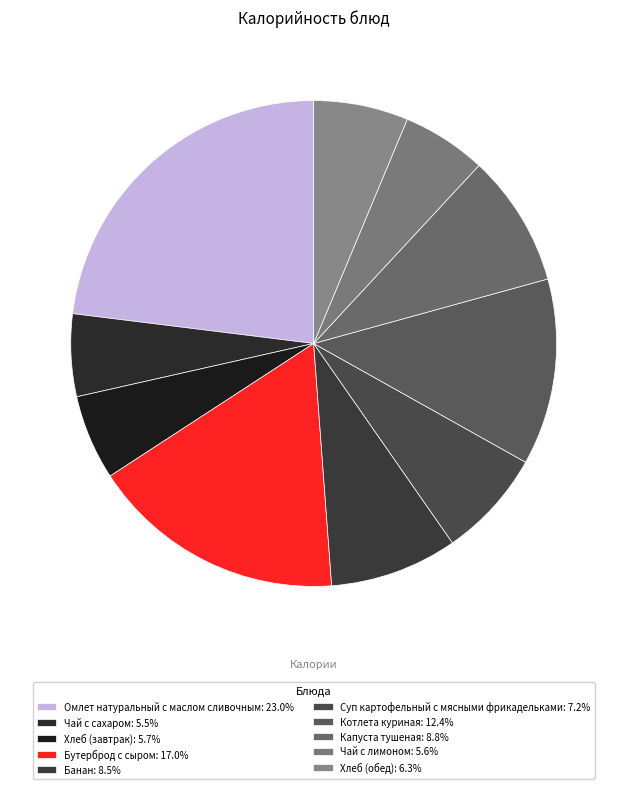

What is the ratio of the value at Бутерброд с сыром to the value at Суп картофельный с мясными фрикадельками?

2.4